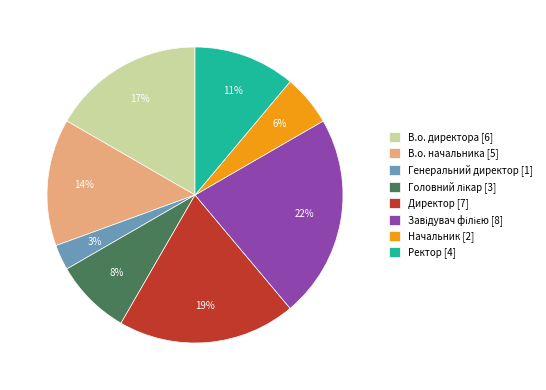

Which category has the smallest portion of the pie?

Генеральний директор